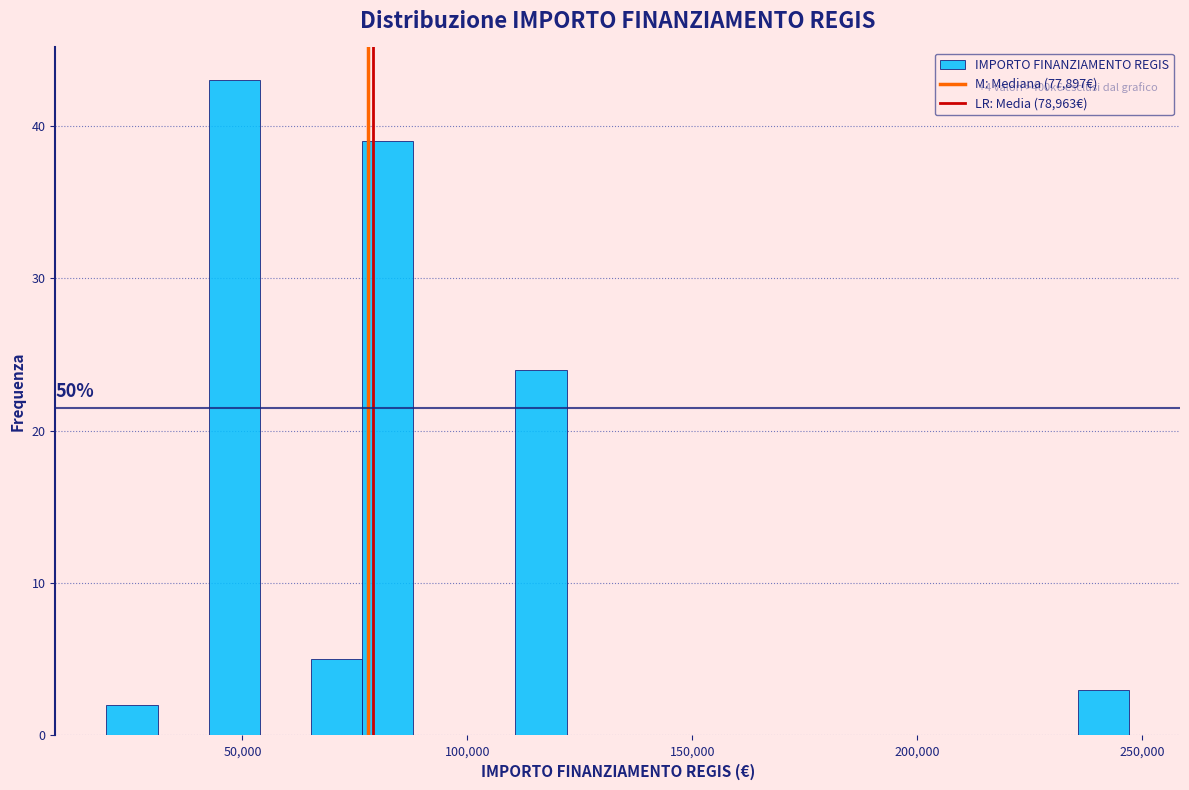

Around what value on the x-axis is the tallest bar? Give the approximate position of its centre, as read against the axis.

50000